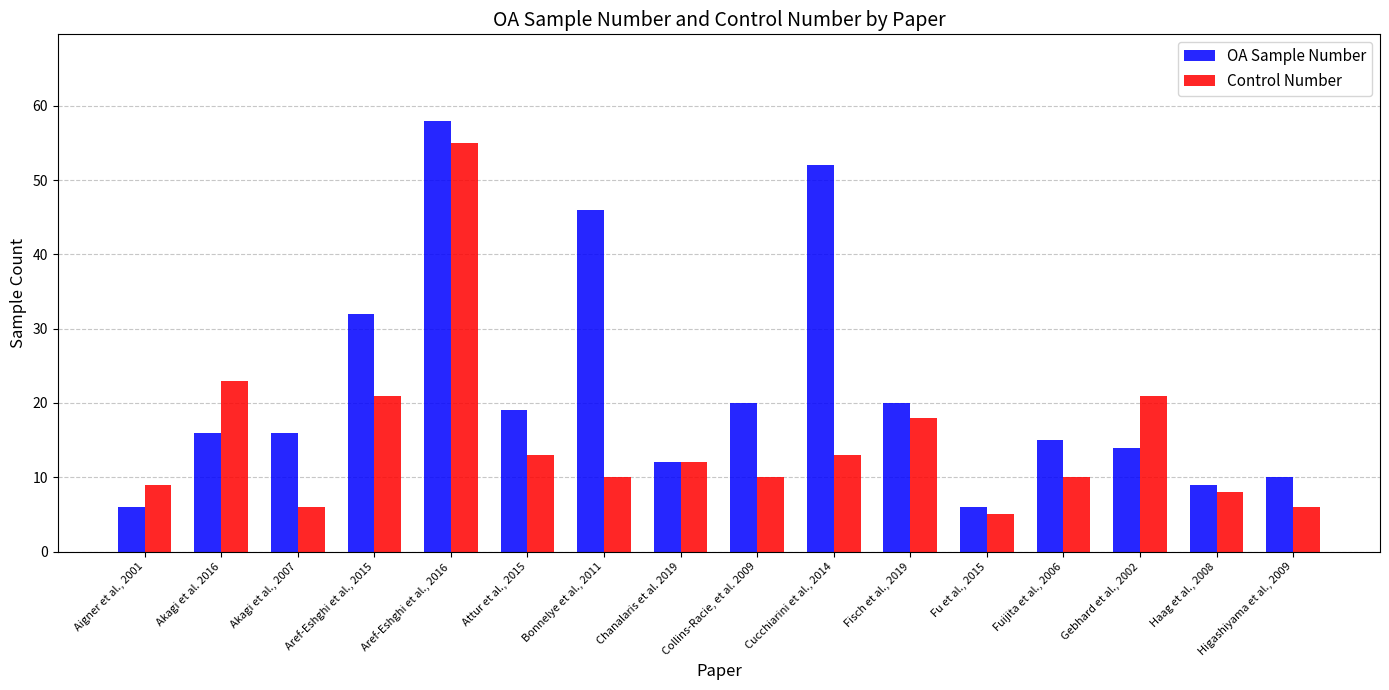

At how many categories does at least one series exceed 51?

2